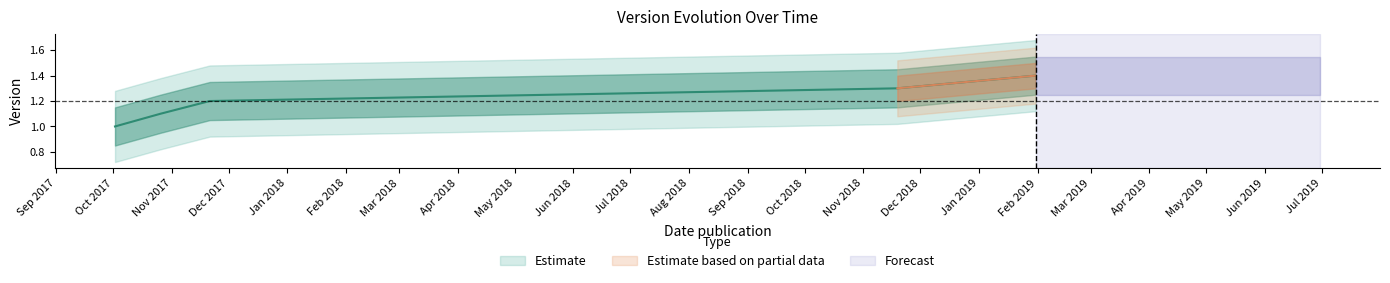

Approximately how many times larger is the value at 2019-01-31 compared to 2017-11-21?

1.2